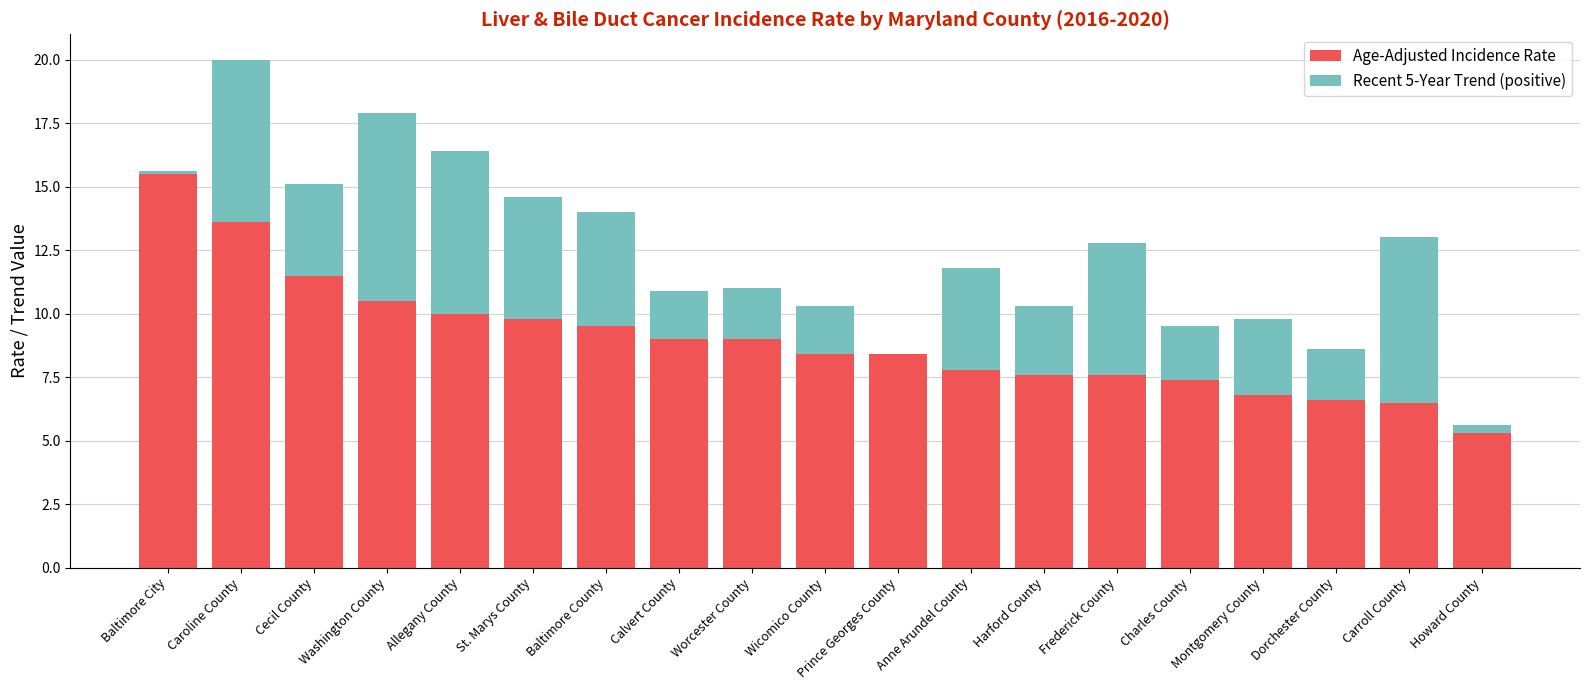

What is the approximate value of Age-Adjusted Incidence Rate at Charles County?

7.4